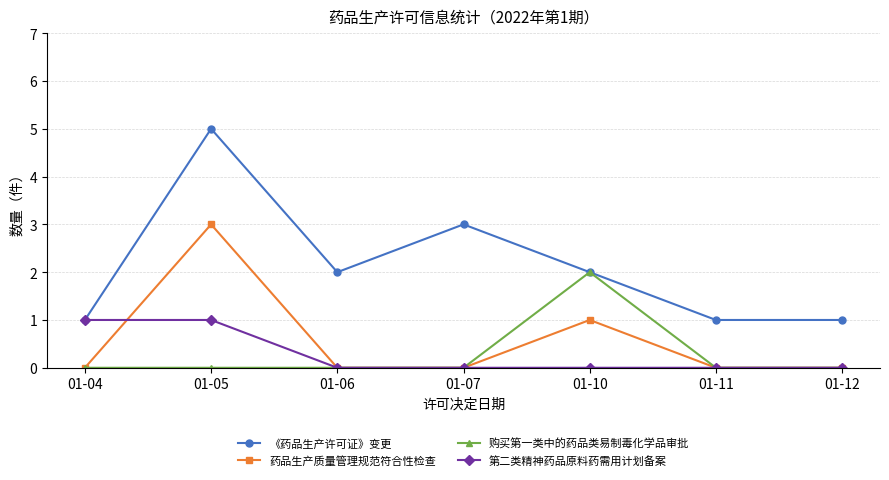

Does the chart display data point markers on the line(s)?

Yes